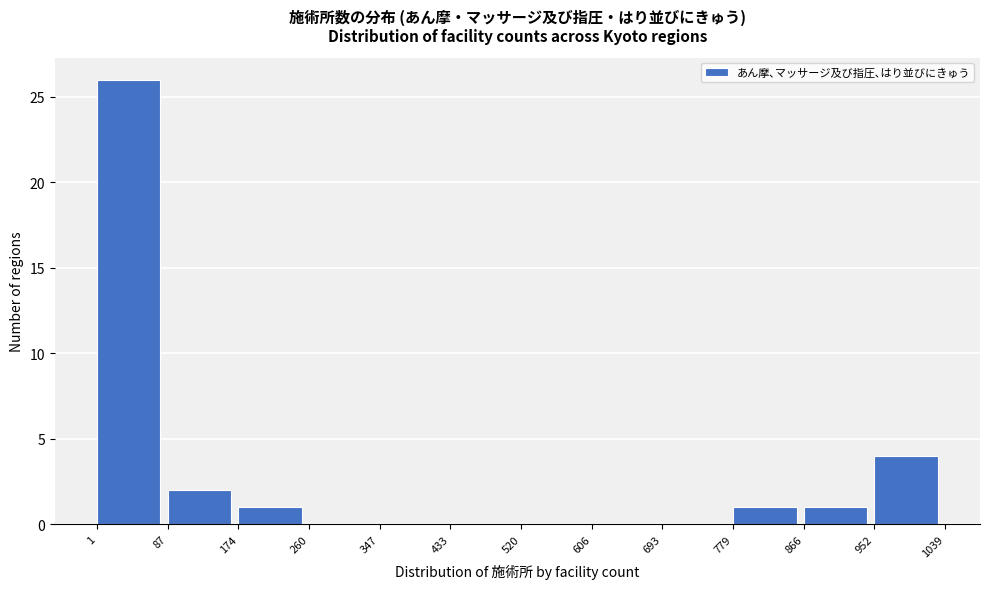

Over which range of the x-axis is the bar tallest?

1 to 87